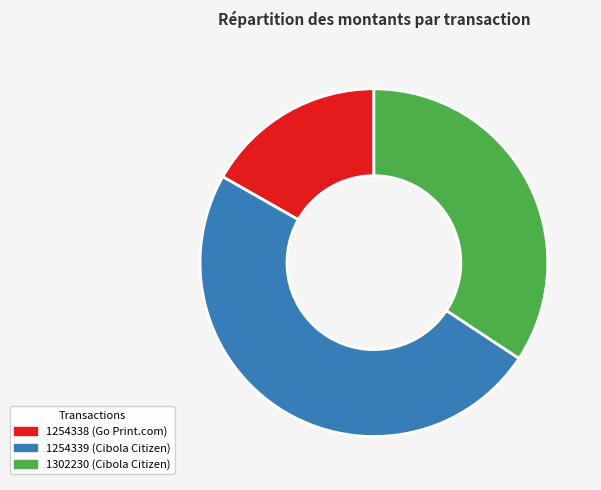

The 1254338 slice represents 17% of the pie. True or false?

True